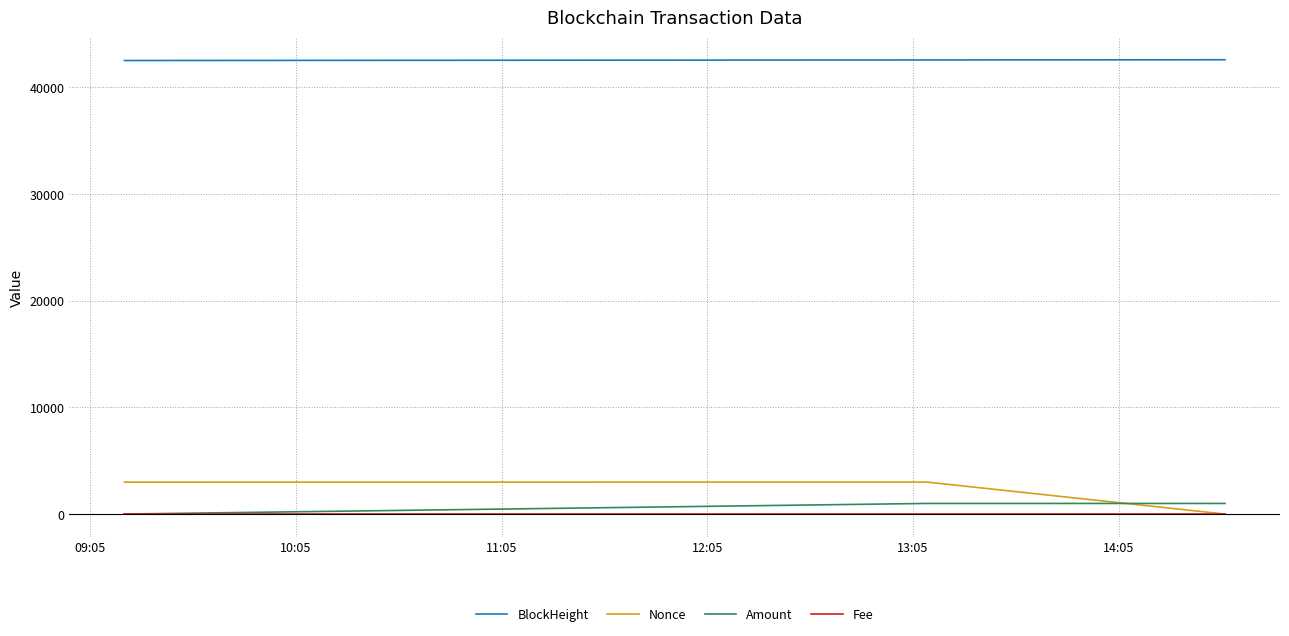

What are all the series names shown in the legend?

BlockHeight, Nonce, Amount, Fee